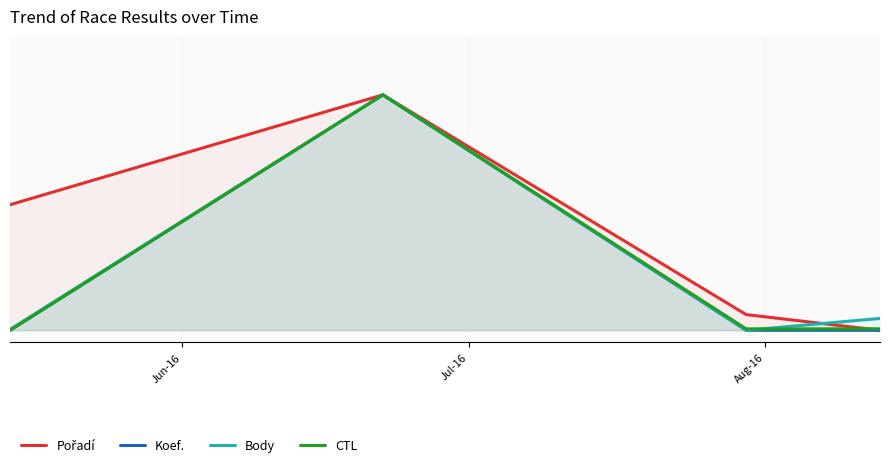

What is the average value of the Body series?

0.3